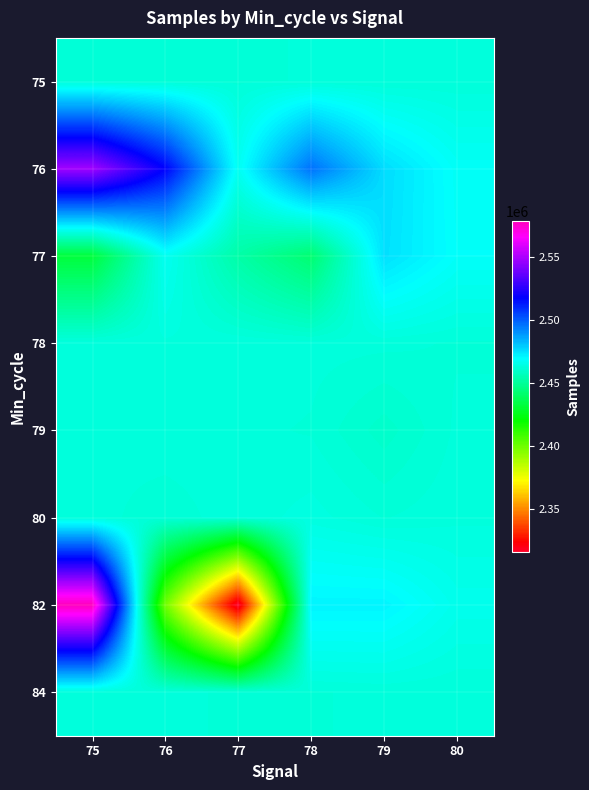

Rank the series by their maximum value, from lowest to highest.

75, 79, 84, 78, 80, 77, 76, 82